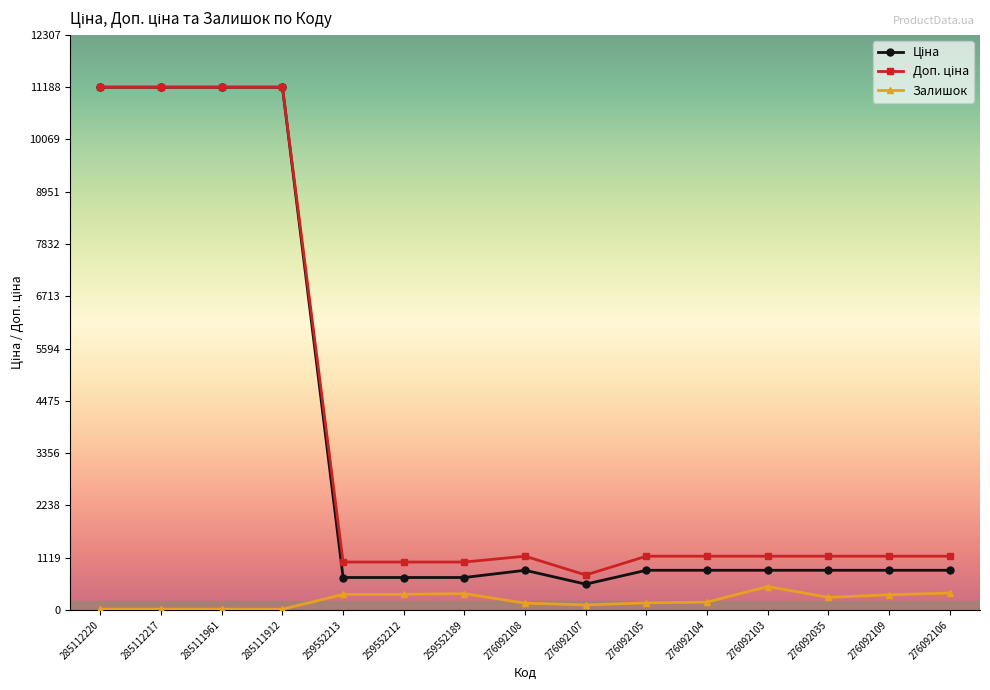

What is the highest value of the Залишок series?

500.0